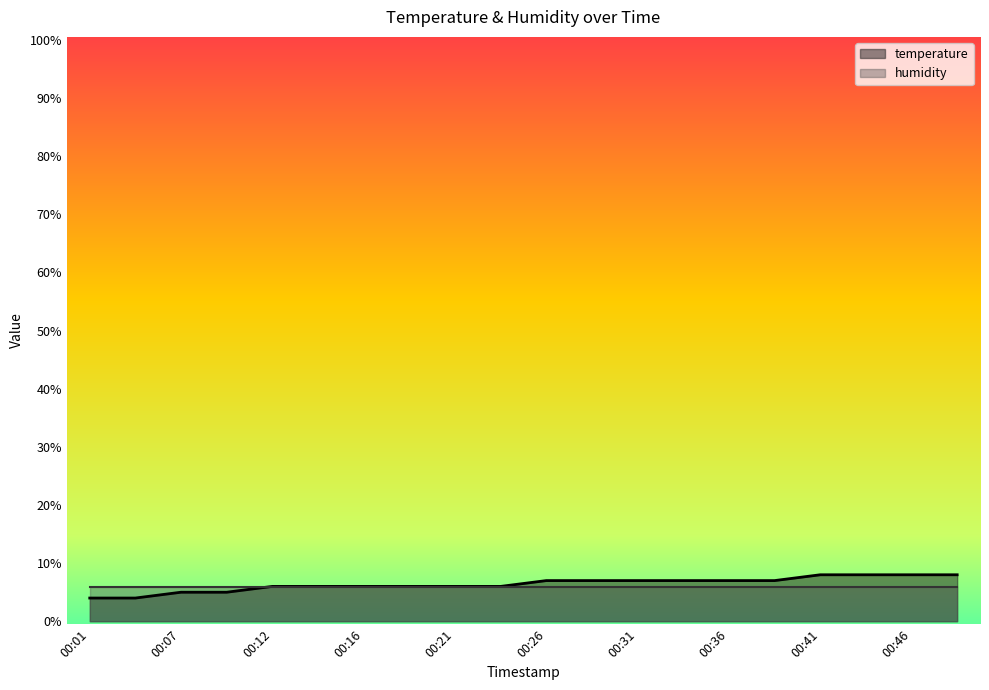

List the labels in order of value, smallest first.

00:01, 00:04, 00:07, 00:09, 00:12, 00:14, 00:16, 00:19, 00:21, 00:24, 00:26, 00:29, 00:31, 00:33, 00:36, 00:38, 00:41, 00:43, 00:46, 00:48